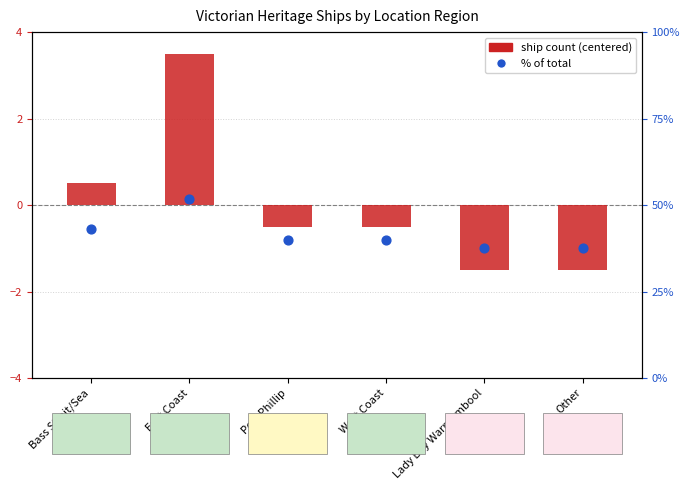

At which category is the sum across all series the highest?

East Coast